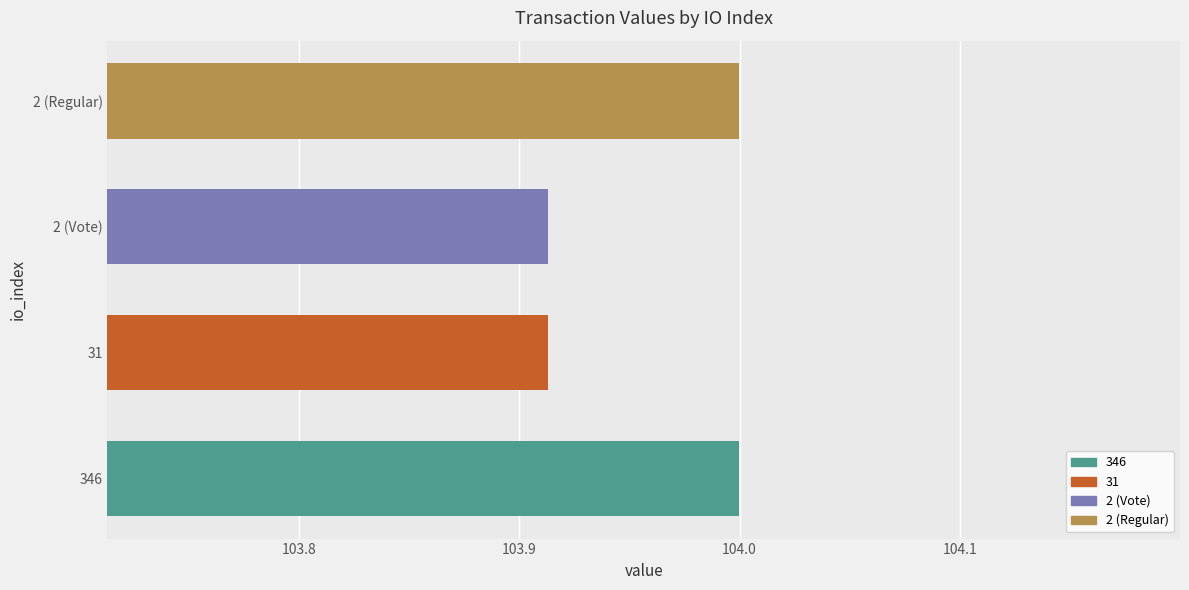

Approximately how many times larger is the value at 346 compared to 2 (Vote)?

1.0